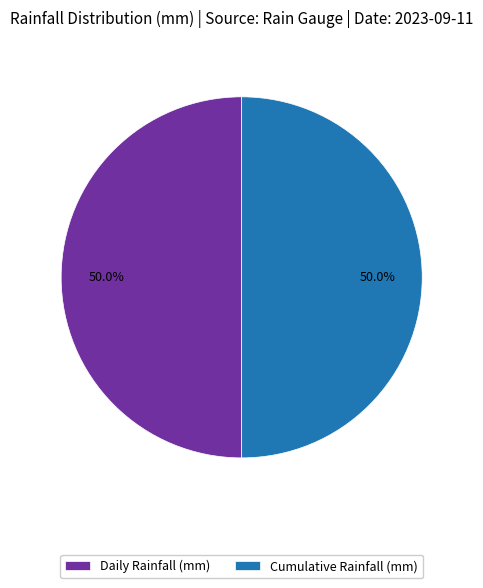

Do Daily Rainfall (mm) and Cumulative Rainfall (mm) together represent more than half of the pie?

Yes